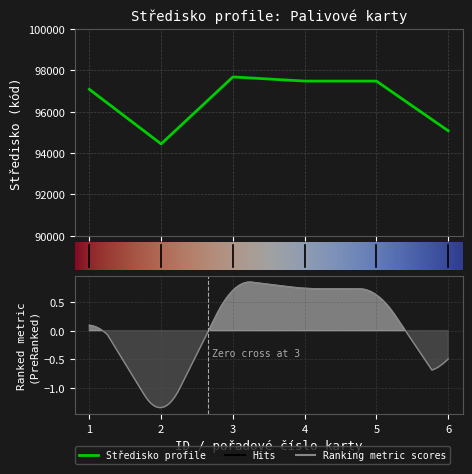

What is the difference between the maximum and second lowest values?

2600